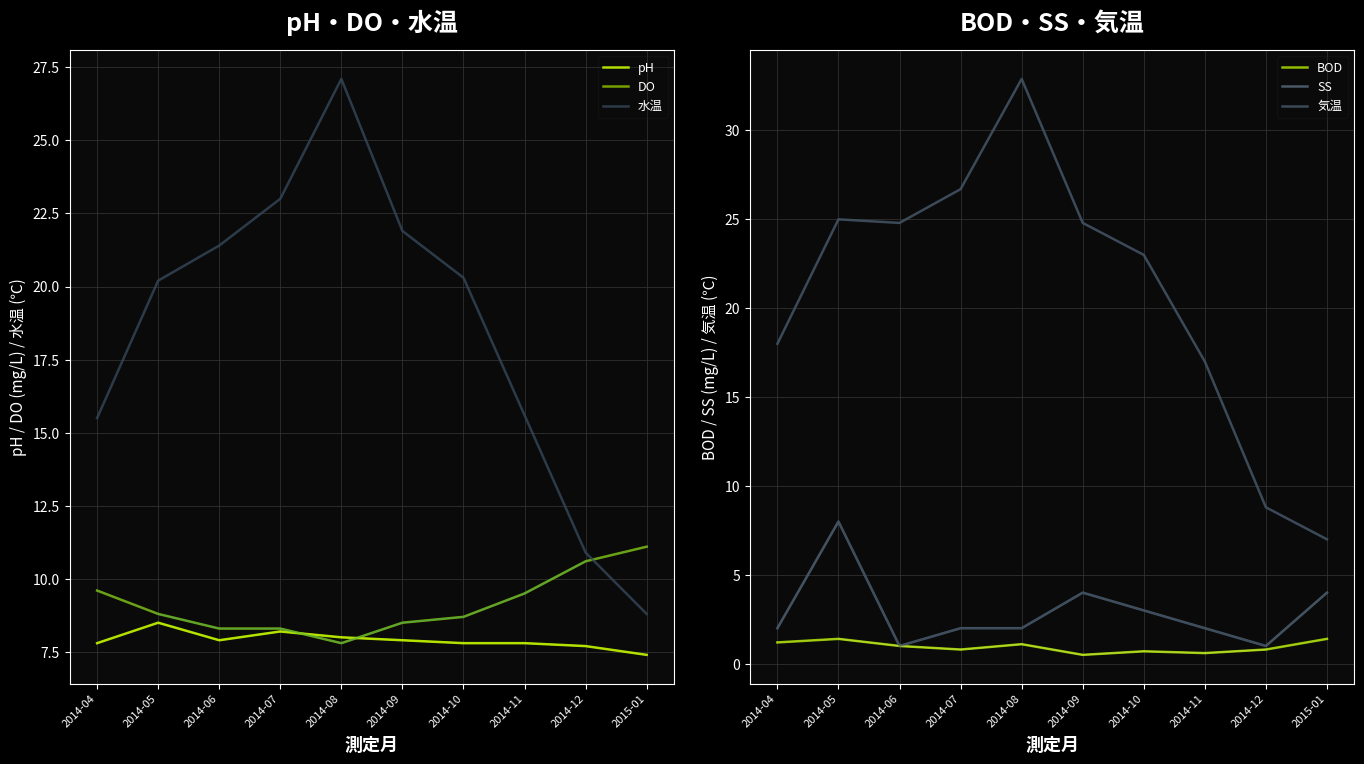

At which category is the sum across all series the highest?

2014-08